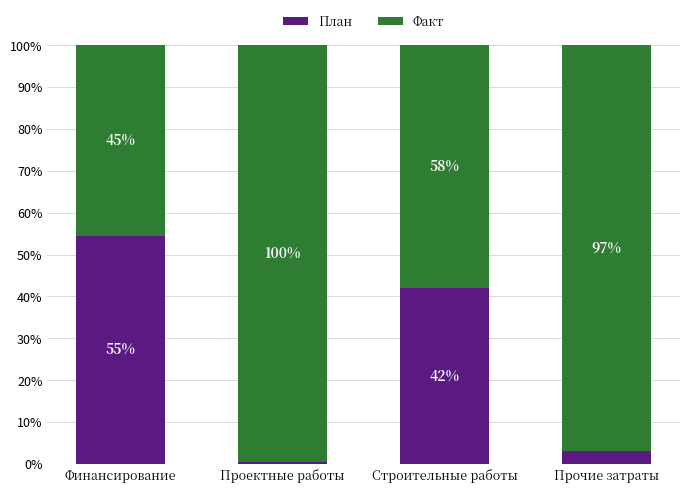

What is the sum of all План values?

100.0